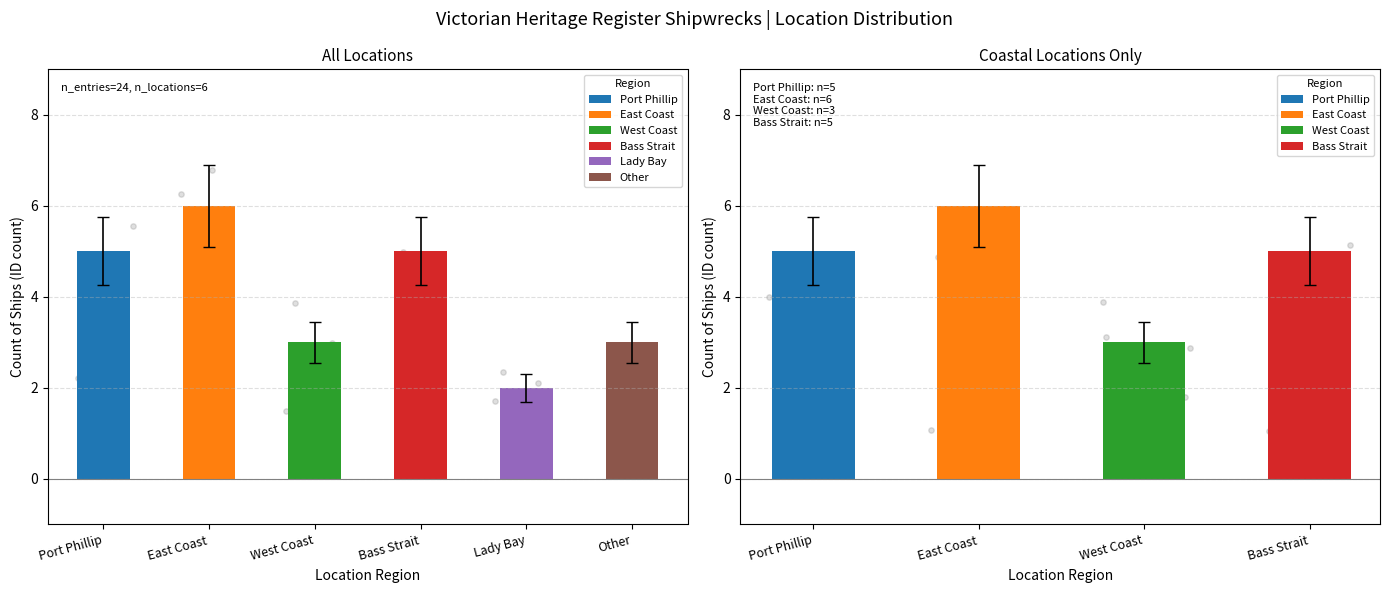

Which has a higher value, Other or Lady Bay?

Other